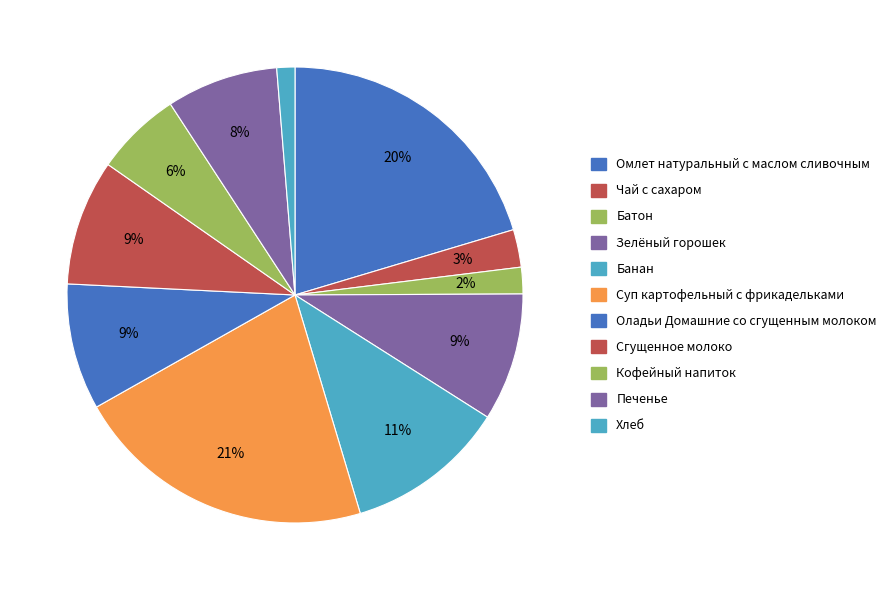

What percentage is the Омлет натуральный с маслом сливочным slice, to the nearest percent?

20%